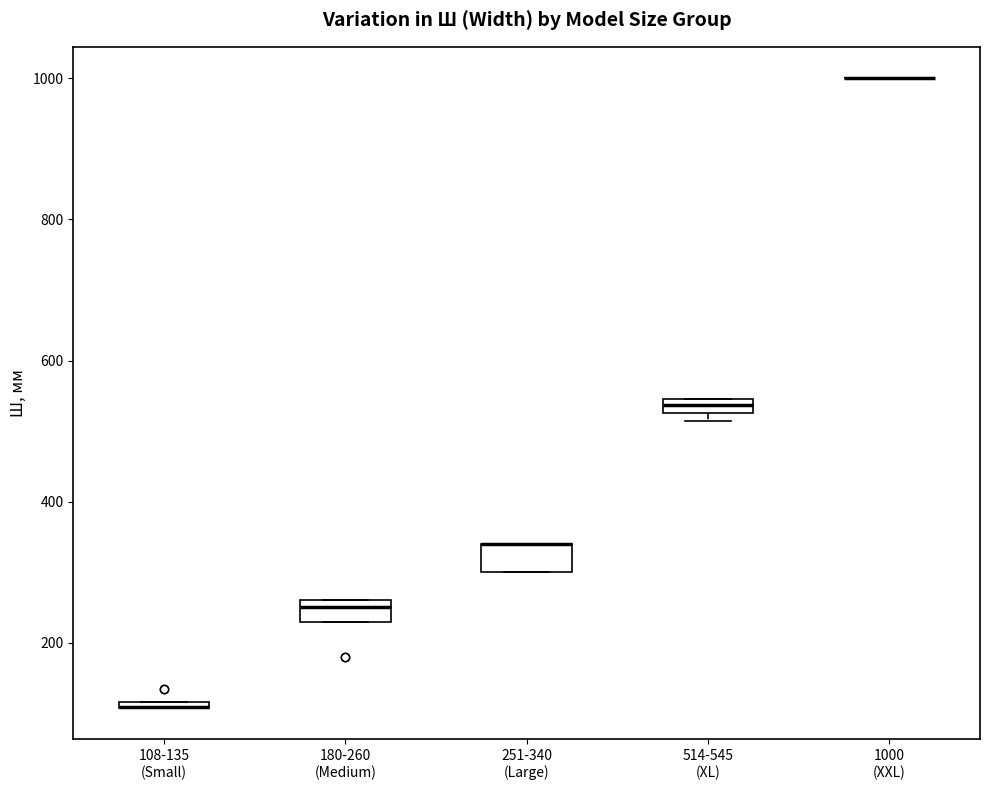

Where is the lower edge of the box for 251-340 (Large) on the y-axis? The values are not printed on the chart, so give them approximately, as read against the axis.

300